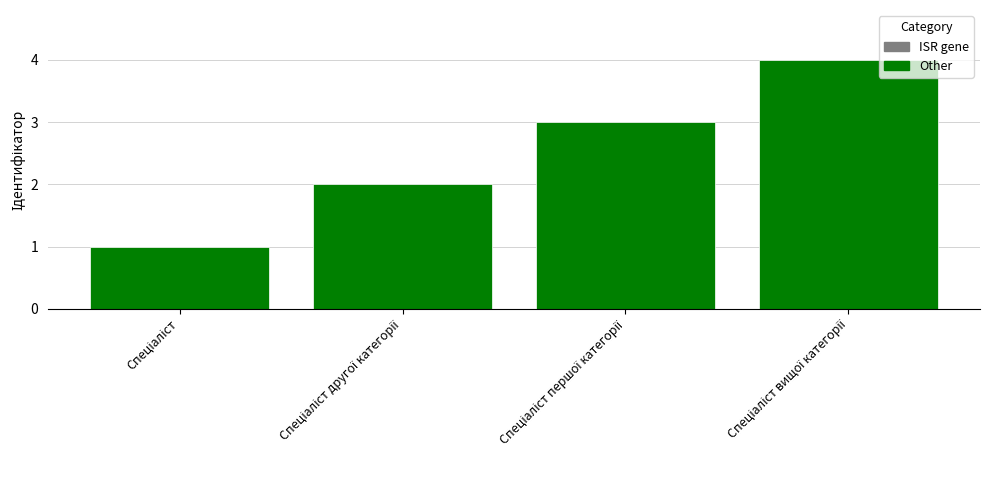

What is the greatest value displayed?

4